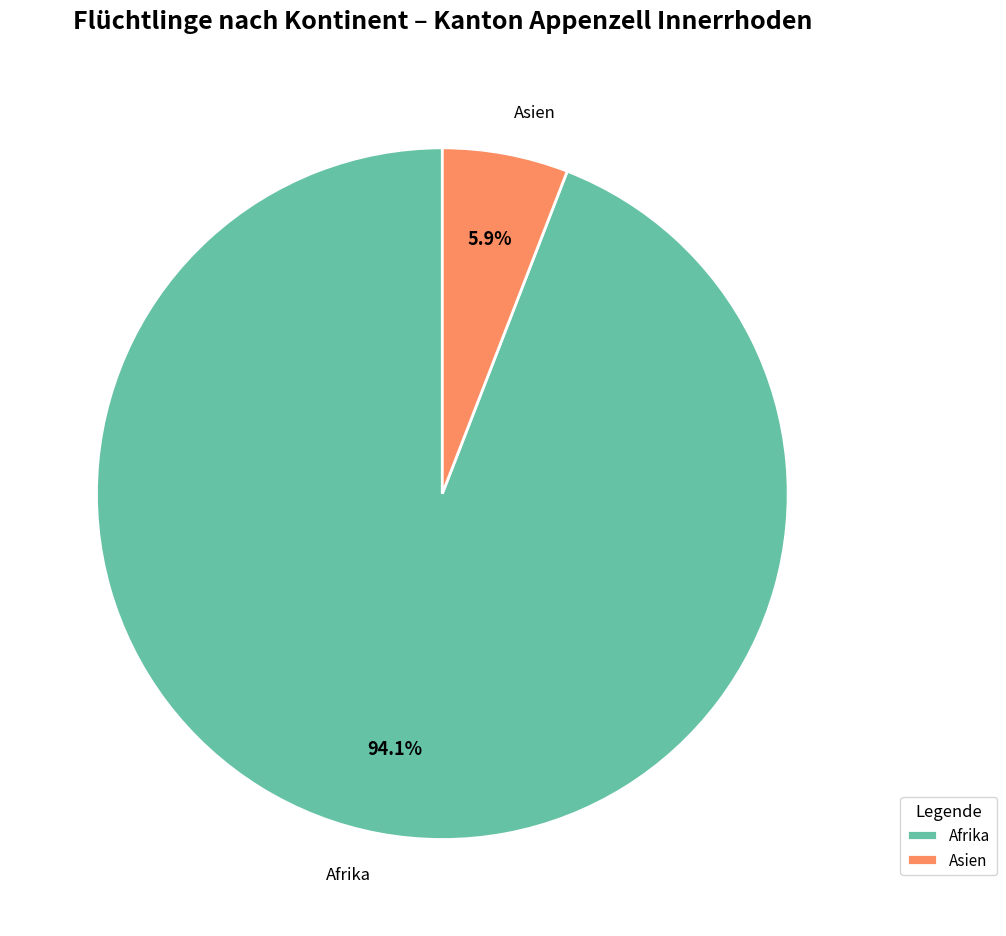

Which slice is the largest?

Afrika